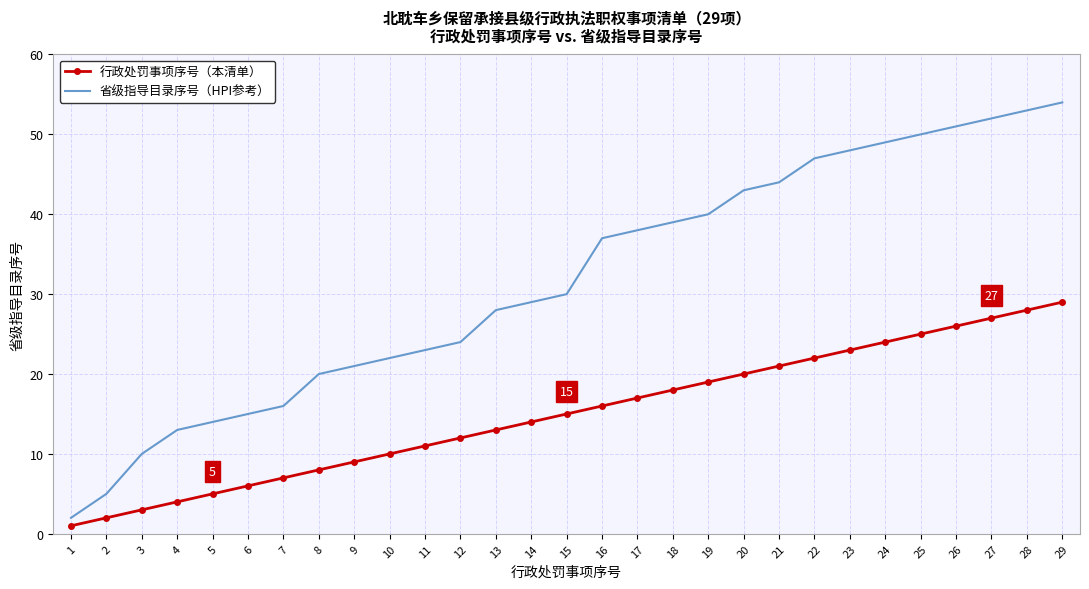

Reading left to right, transcribe all the data shown in this chart.

行政处罚事项序号（本清单）: 1=1	2=2	3=3	4=4	5=5	6=6	7=7	8=8	9=9	10=10	11=11	12=12	13=13	14=14	15=15	16=16	17=17	18=18	19=19	20=20	21=21	22=22	23=23	24=24	25=25	26=26	27=27	28=28	29=29
省级指导目录序号（HPI参考）: 1=2	2=5	3=10	4=13	5=14	6=15	7=16	8=20	9=21	10=22	11=23	12=24	13=28	14=29	15=30	16=37	17=38	18=39	19=40	20=43	21=44	22=47	23=48	24=49	25=50	26=51	27=52	28=53	29=54